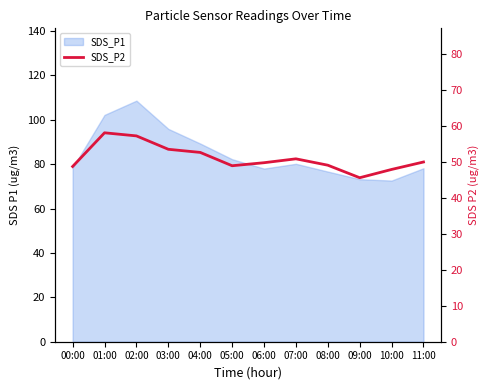

Reading right to left, transcribe all the data shown in this chart.

11:00=49.9	10:00=47.9	09:00=45.5	08:00=49.0	07:00=50.8	06:00=49.7	05:00=48.9	04:00=52.6	03:00=53.5	02:00=57.2	01:00=58.0	00:00=48.7